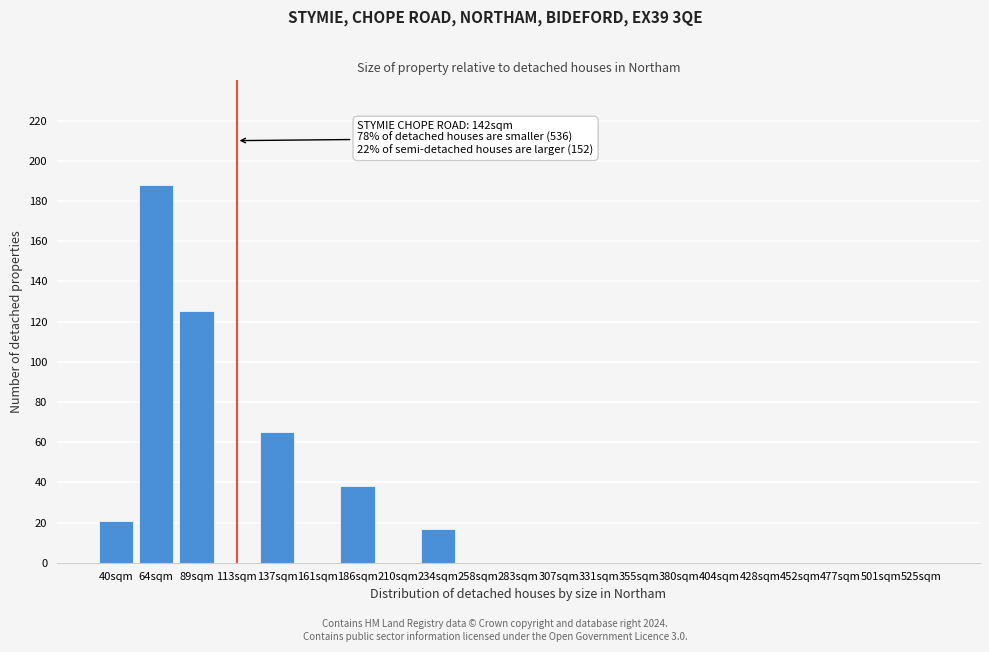

Reading left to right, list all the values displayed in this chart.

40sqm=21	64sqm=188	89sqm=125	113sqm=0	137sqm=65	161sqm=0	186sqm=38	210sqm=0	234sqm=17	258sqm=0	283sqm=0	307sqm=0	331sqm=0	355sqm=0	380sqm=0	404sqm=0	428sqm=0	452sqm=0	477sqm=0	501sqm=0	525sqm=0